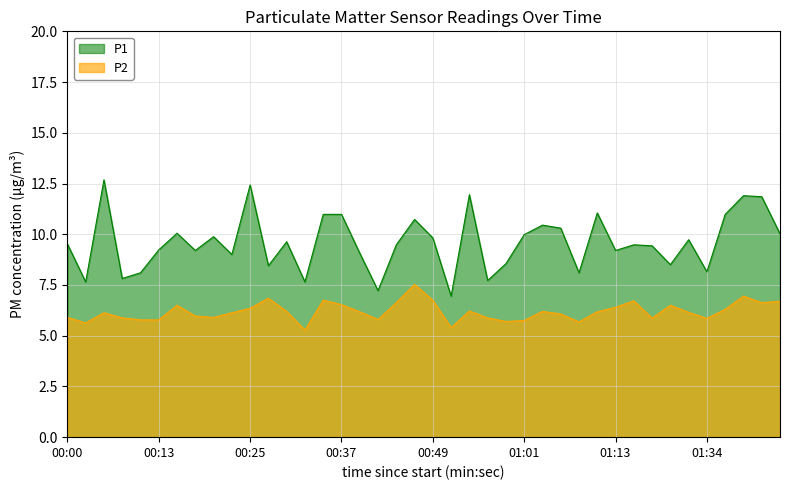

Between 00:54 and 01:18, which series saw the biggest shift?

P1